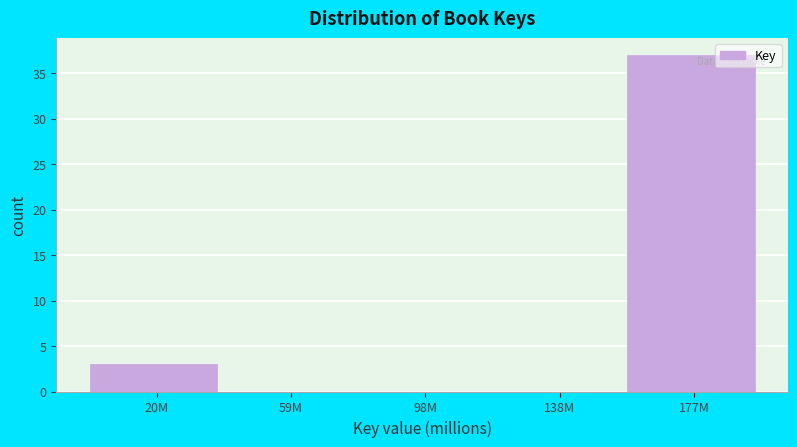

Reading right to left, list all the values displayed in this chart.

177M=37	138M=0	98M=0	59M=0	20M=3